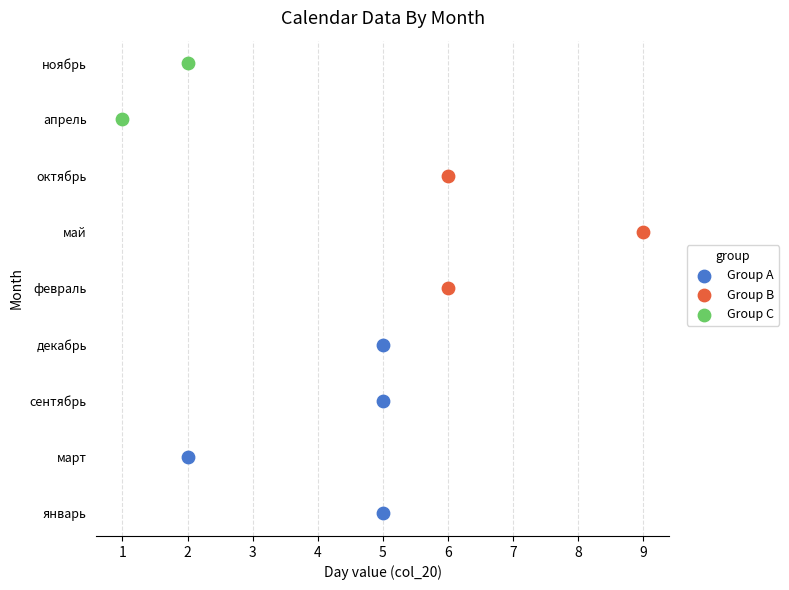

Which series reaches the minimum Y coordinate?

Group A